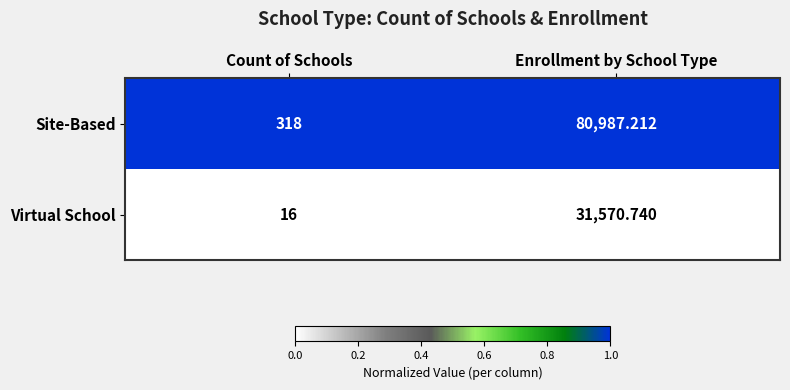

Which series has the largest range (max minus min)?

Site-Based